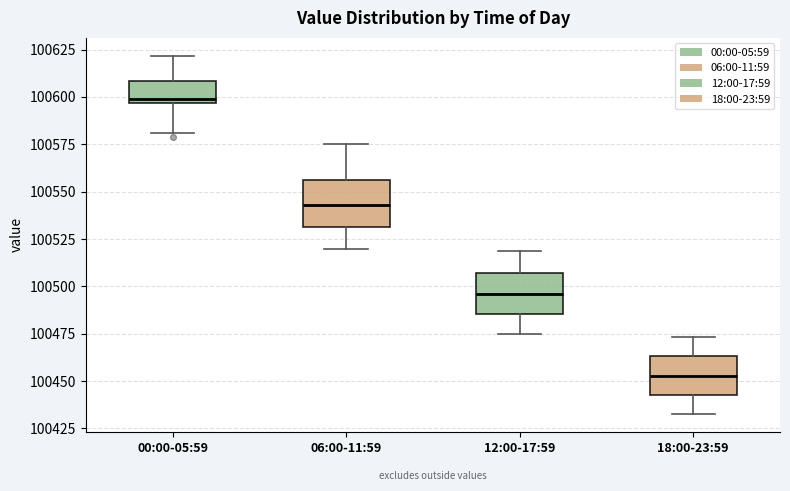

Reading left to right, transcribe this box plot: for each box, give where its median line is, the range the box spans, and where its two whiskers end, as read against the y-axis. The values are not printed on the chart, so give them approximately, as read against the axis.

00:00-05:59: median 100600, box 100595 to 100610, whiskers 100580 to 100620
06:00-11:59: median 100545, box 100530 to 100555, whiskers 100520 to 100575
12:00-17:59: median 100495, box 100485 to 100505, whiskers 100475 to 100520
18:00-23:59: median 100455, box 100445 to 100465, whiskers 100435 to 100475